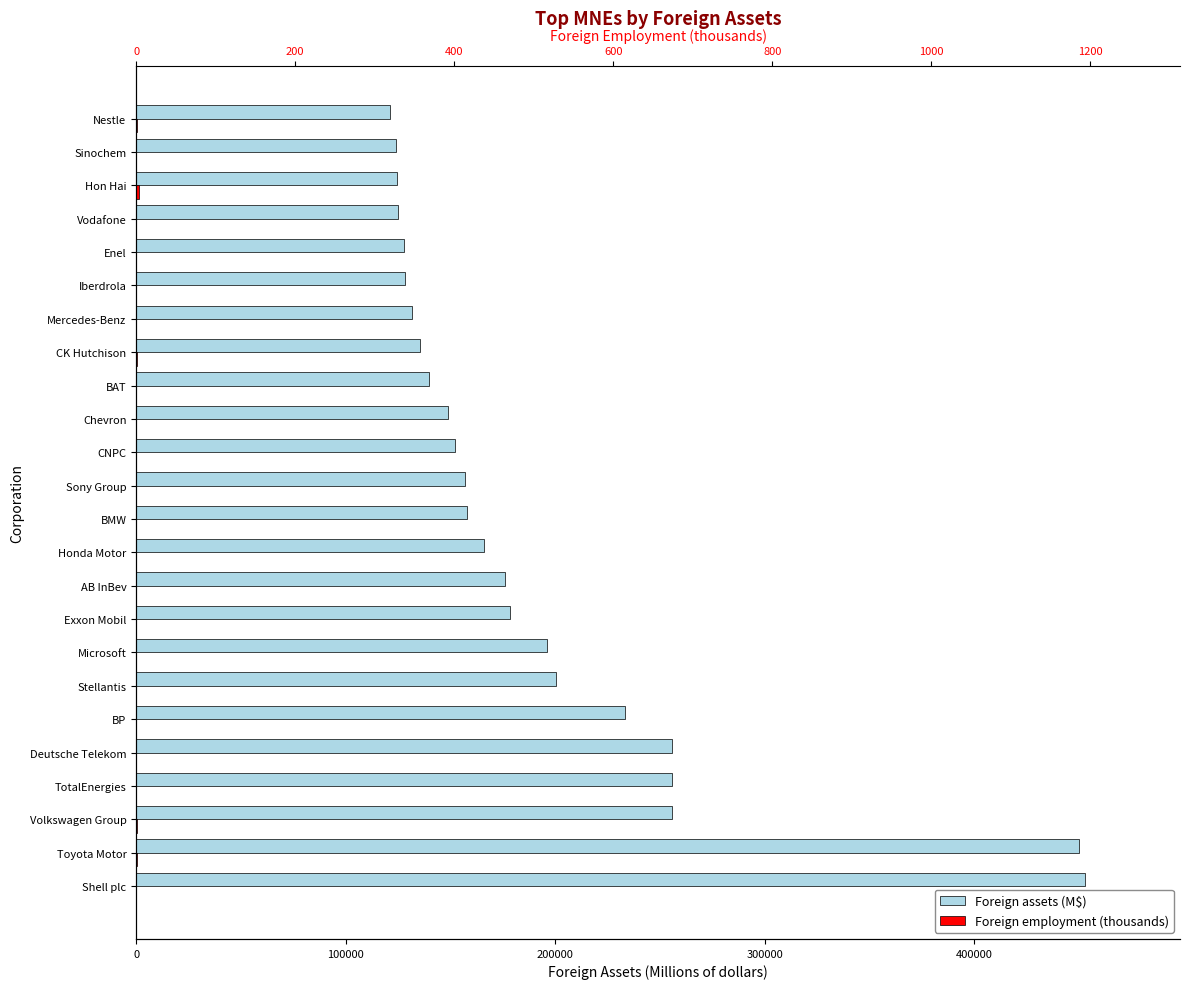

How many categories are shown in the chart?

24